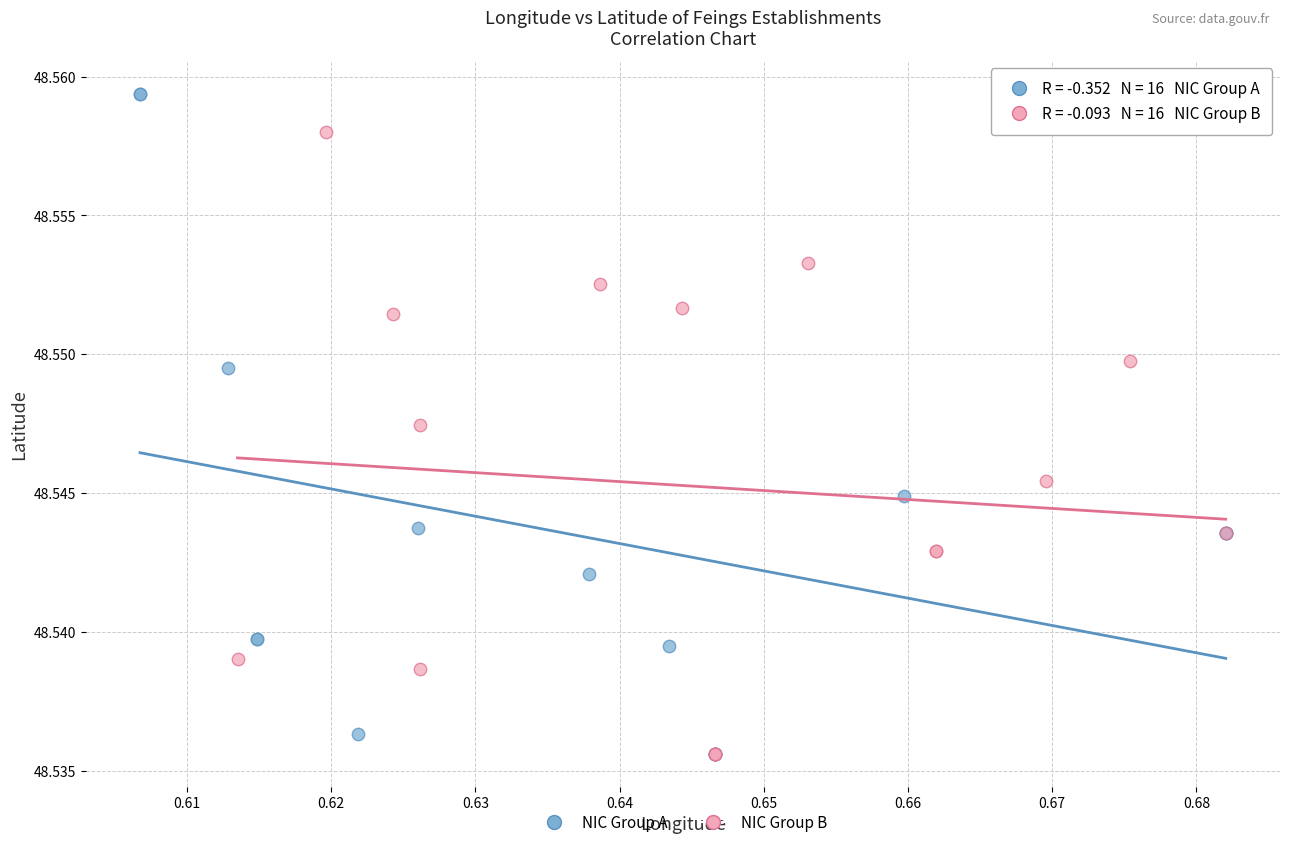

Which series reaches the maximum Y coordinate?

NIC Group A